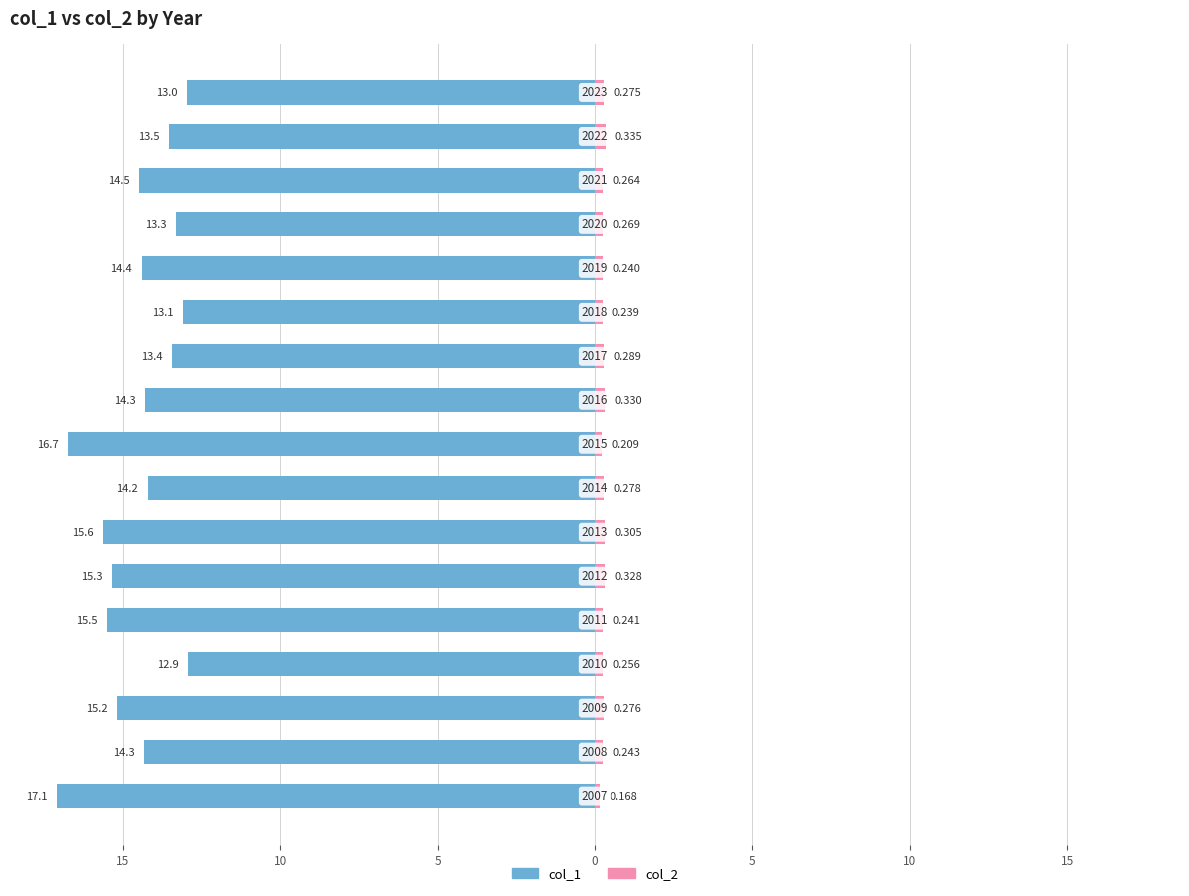

The col_2 series shows 0.5 at 10. True or false?

False